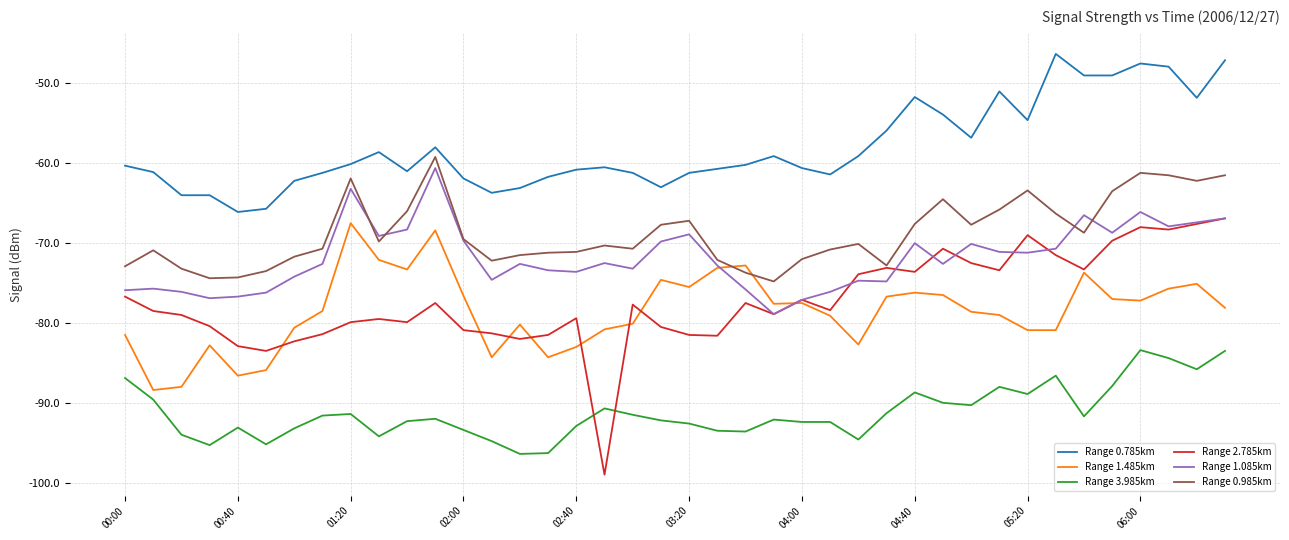

How many lines are shown in the chart?

6